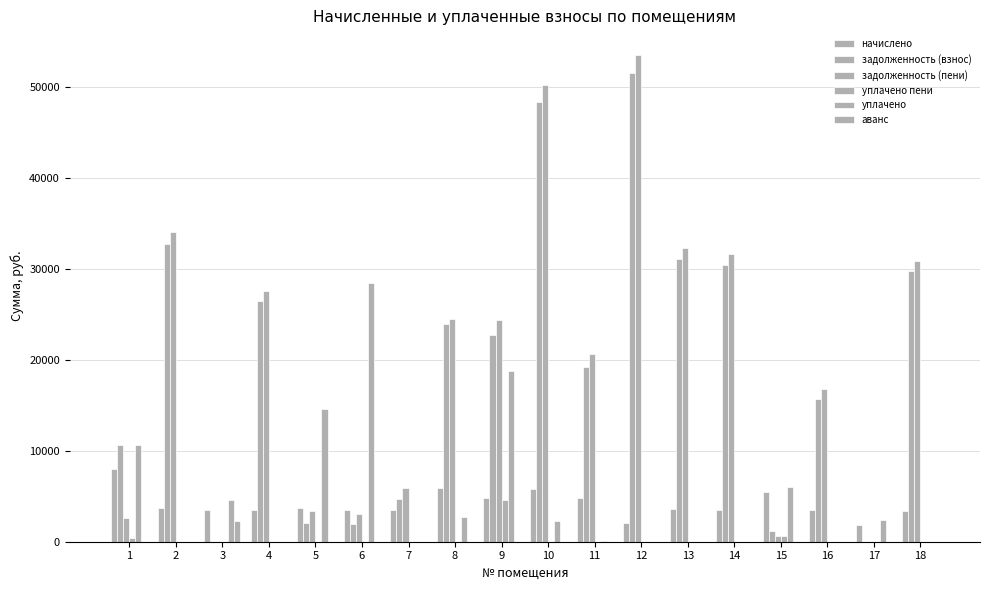

Reading left to right, list all the values displayed in this chart.

начислено: 1=7979.4	2=3761.6	3=3445.7	4=3469.1	5=3755.7	6=3480.8	7=3527.6	8=5879.2	9=4761.9	10=5803.2	11=4756.1	12=2058.8	13=3568.5	14=3498.3	15=5452.2	16=3515.8	17=1813.5	18=3416.4
задолженность (взнос): 1=10639.2	2=32785.3	3=0.0	4=26450.9	5=2086.5	6=1934.0	7=4703.4	8=23923.4	9=22765.1	10=48330.2	11=19206.1	12=51599.8	13=31102.7	14=30490.9	15=1211.6	16=15644.6	17=0.0	18=29777.0
задолженность (пени): 1=2659.8	2=34039.1	3=0.0	4=27607.2	5=3338.4	6=3094.2	7=5879.2	8=24527.7	9=24352.4	10=50264.6	11=20701.4	12=53573.2	13=32292.2	14=31657.0	15=605.8	16=16816.5	17=0.0	18=30915.8
уплачено пени: 1=376.2	2=0.0	3=0.0	4=0.0	5=0.8	6=0.0	7=0.0	8=0.0	9=4534.8	10=0.0	11=0.0	12=0.0	13=0.0	14=0.0	15=608.4	16=0.0	17=4.8	18=0.0
уплачено: 1=10639.2	2=0.0	3=4594.2	4=0.0	5=14625.2	6=28404.0	7=0.0	8=2711.0	9=18739.1	10=2249.8	11=130.0	12=0.0	13=0.0	14=0.0	15=6058.0	16=0.0	17=2400.7	18=0.0
аванс: 1=0.0	2=0.0	3=2297.1	4=0.0	5=0.0	6=0.0	7=0.0	8=0.0	9=0.0	10=0.0	11=0.0	12=0.0	13=0.0	14=0.0	15=0.0	16=0.0	17=0.5	18=0.0